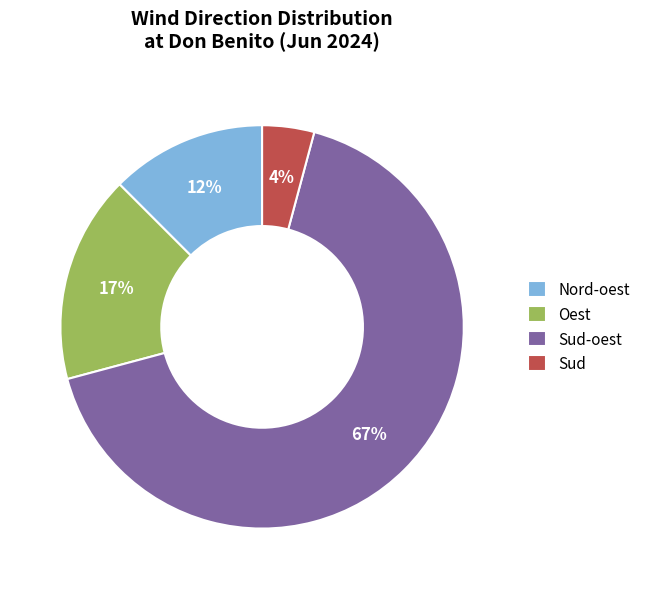

To the nearest percent, what is the average slice percentage?

25%